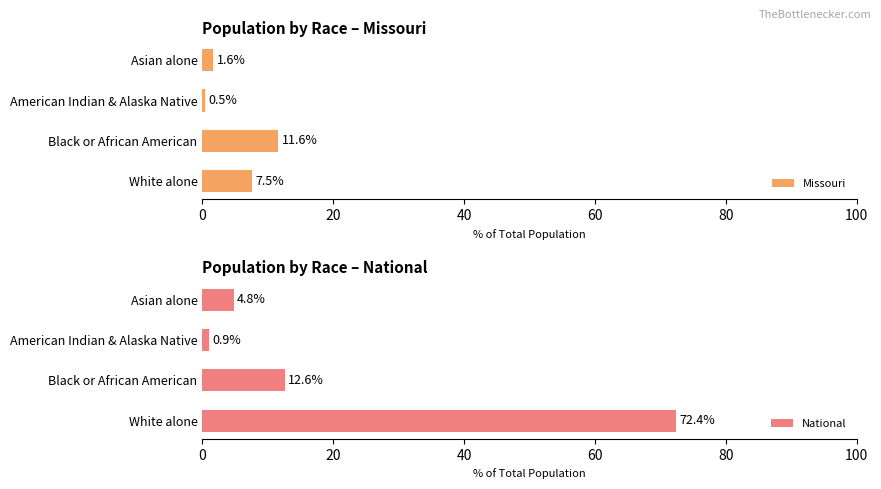

The value of National at White alone is 115.0. True or false?

False